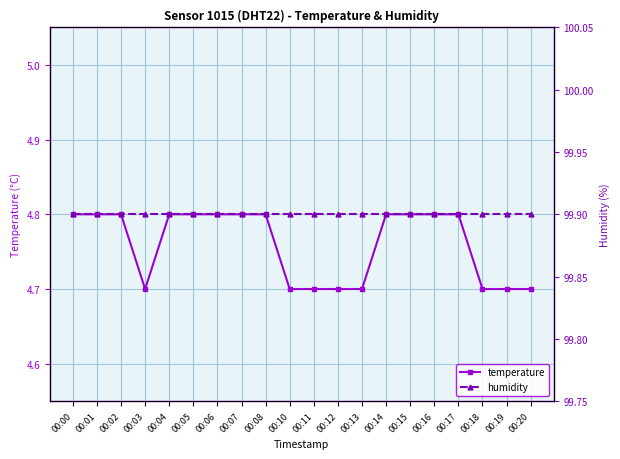

List the series in order of their peak value, lowest first.

temperature, humidity